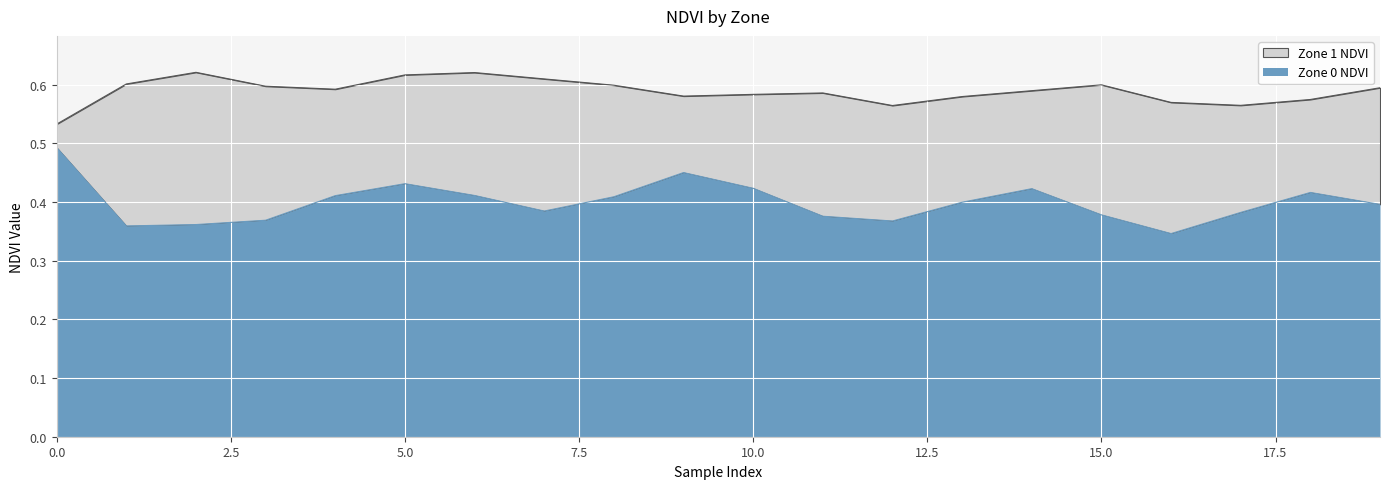

At which category does Zone 1 NDVI reach its first local valley?

4